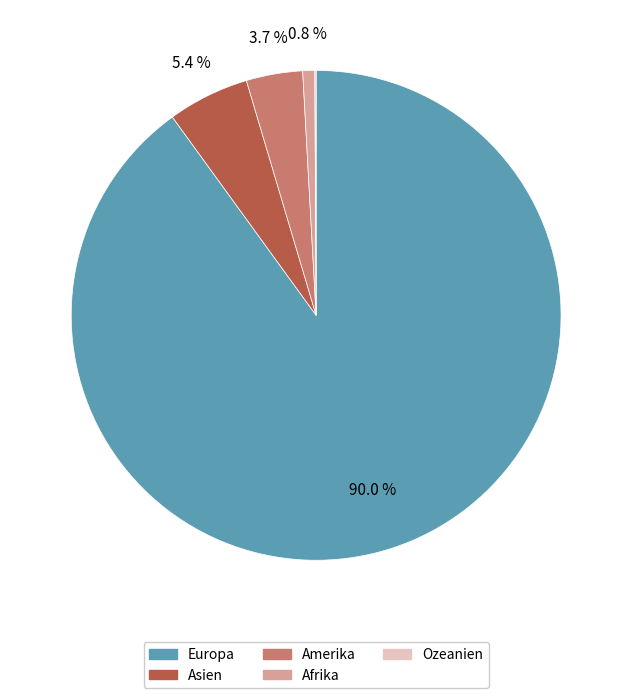

Which slice is the largest?

Europa